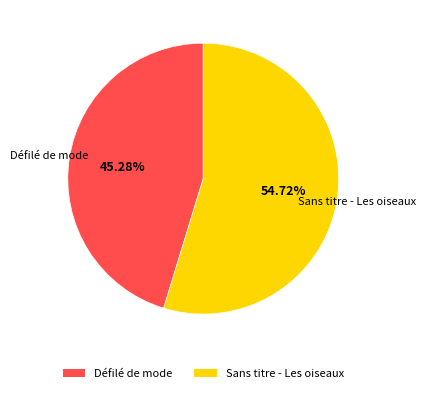

To the nearest percent, what is the average slice percentage?

50%